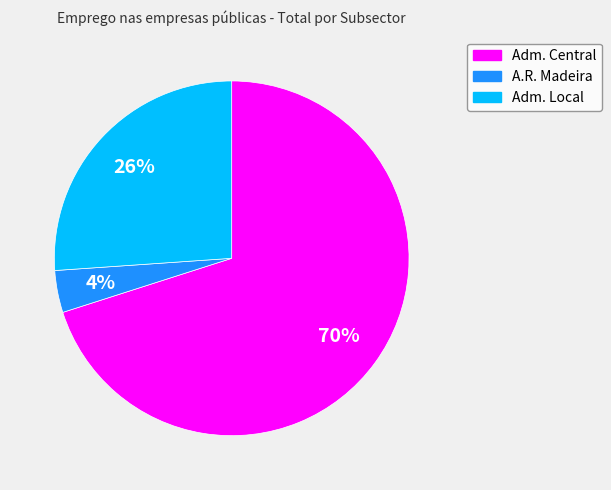

To the nearest percent, what is the average slice percentage?

33%